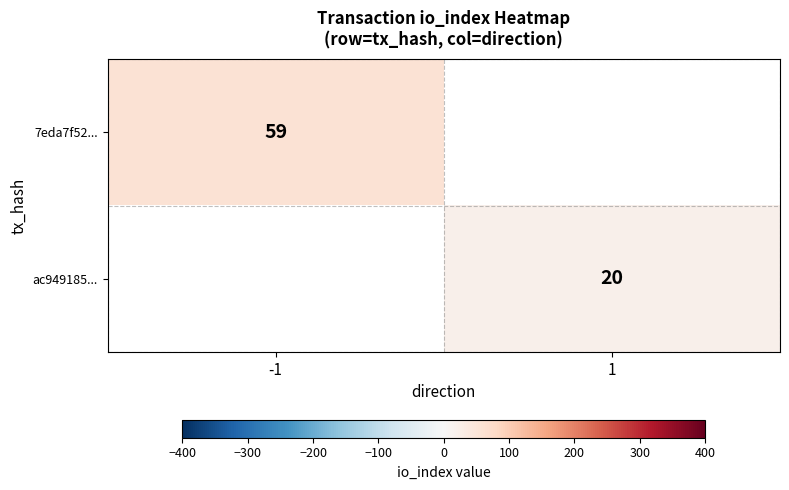

Is the value of 7eda7f52... at -1 greater than the value of ac949185... at 1?

Yes